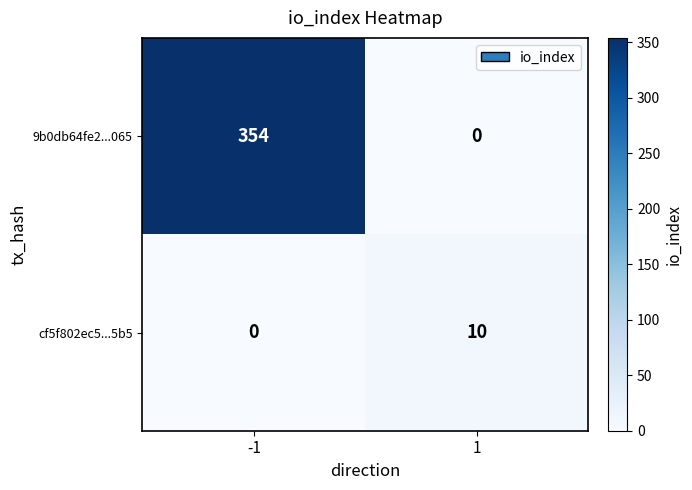

Reading left to right, transcribe all the data shown in this chart.

9b0db64fe2...065: 354	0
cf5f802ec5...5b5: 0	10